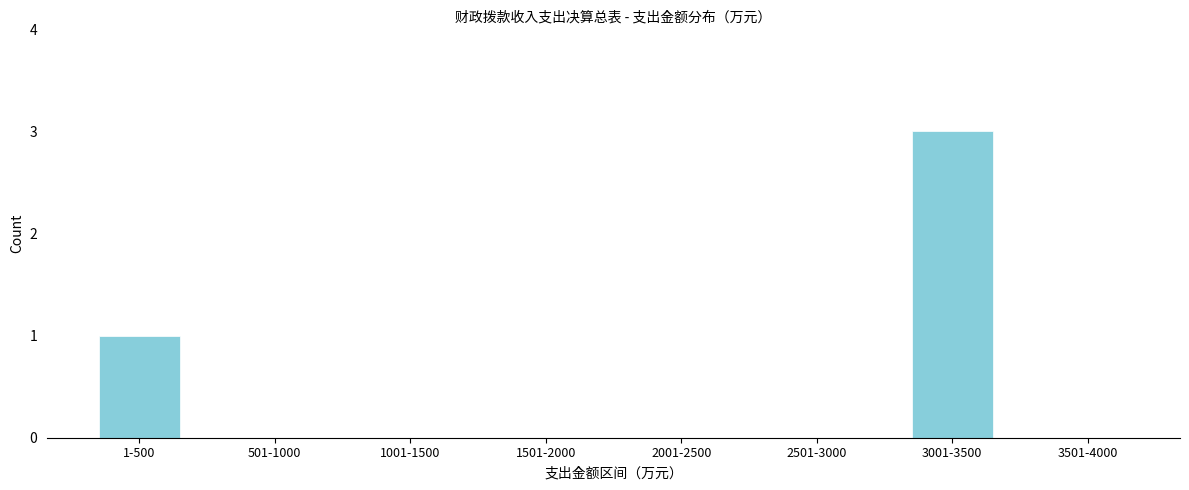

Reading right to left, extract all data points from this chart.

3501-4000=0	3001-3500=3	2501-3000=0	2001-2500=0	1501-2000=0	1001-1500=0	501-1000=0	1-500=1